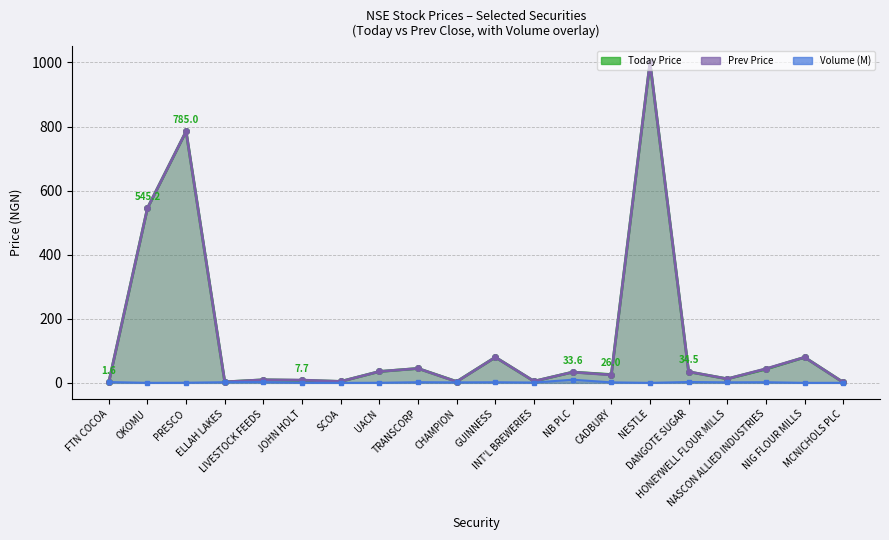

True or false: Prev Price has a value of 378.7 at OKOMU.

False